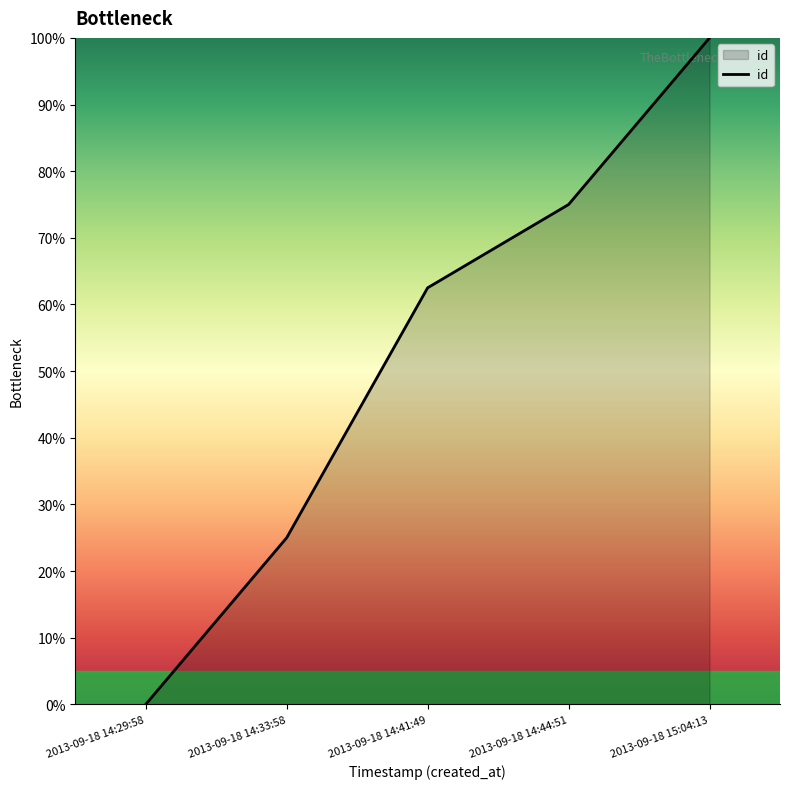

At which label is the value closest to 50?

2013-09-18 14:41:49